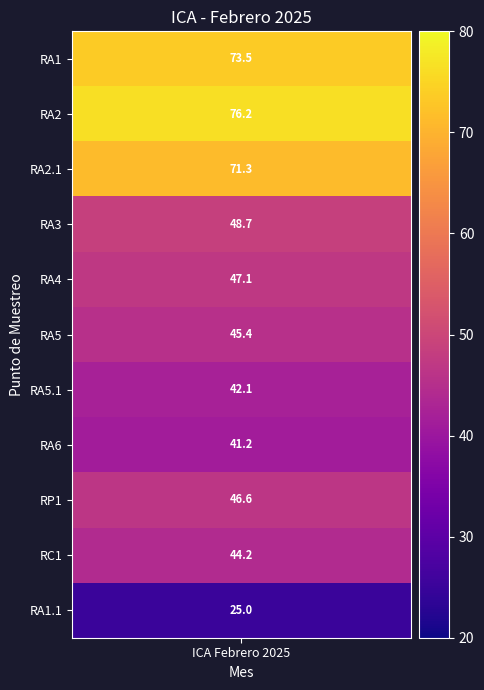

What is the average value?

51.1